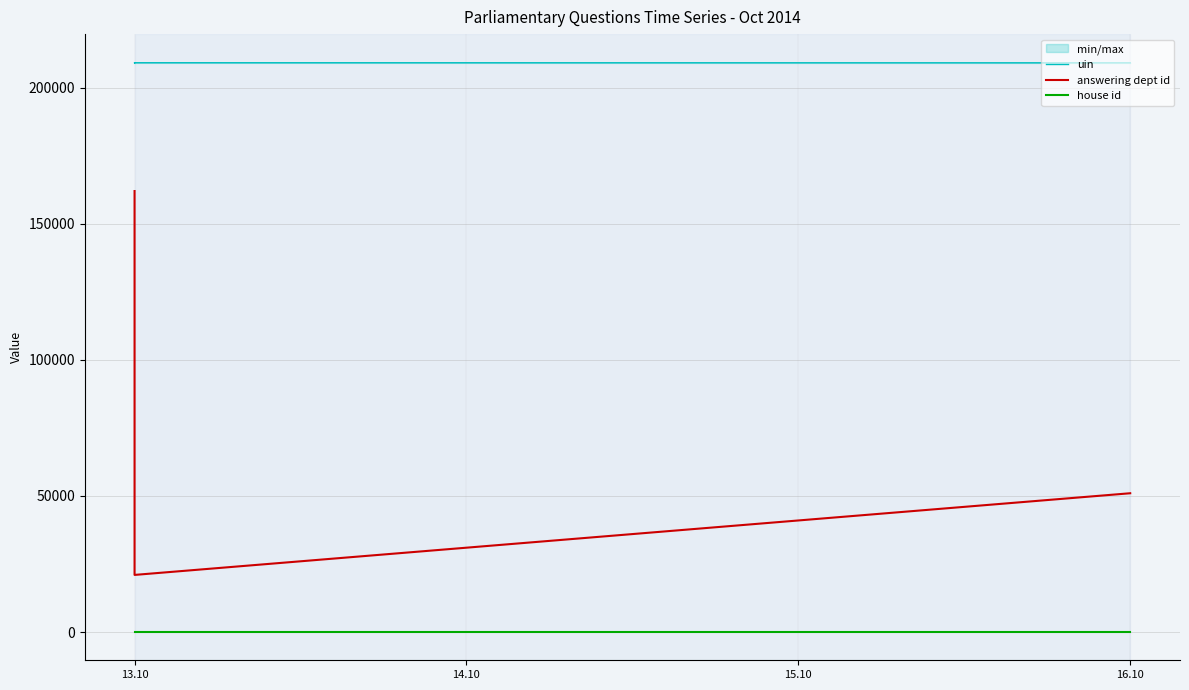

Is the value of answering dept id at 8 greater than the value of house id at 7?

Yes